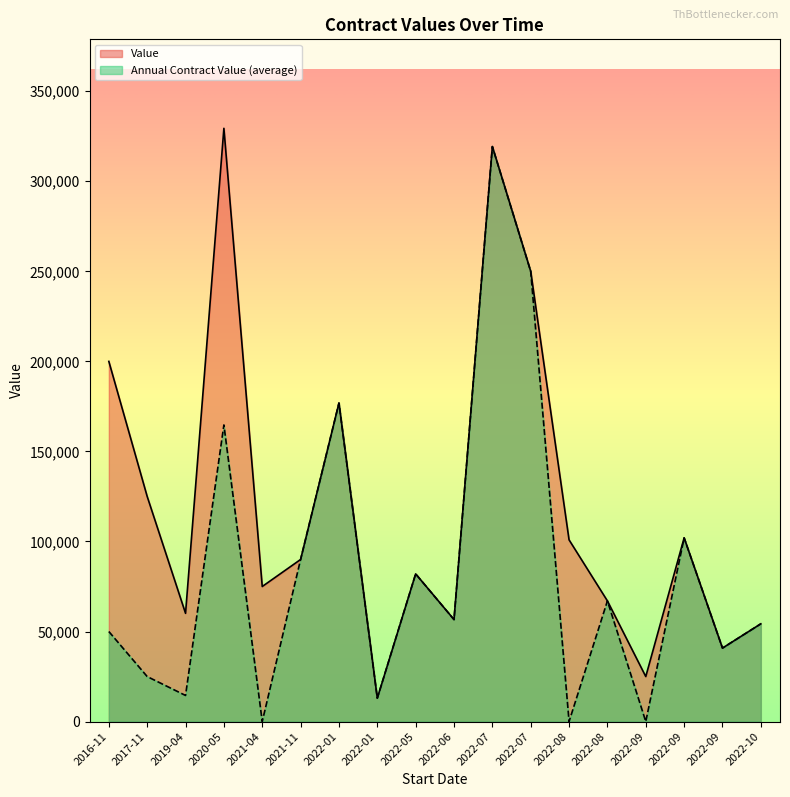

What is the difference between the maximum and second lowest values in the Value series?

304414.1